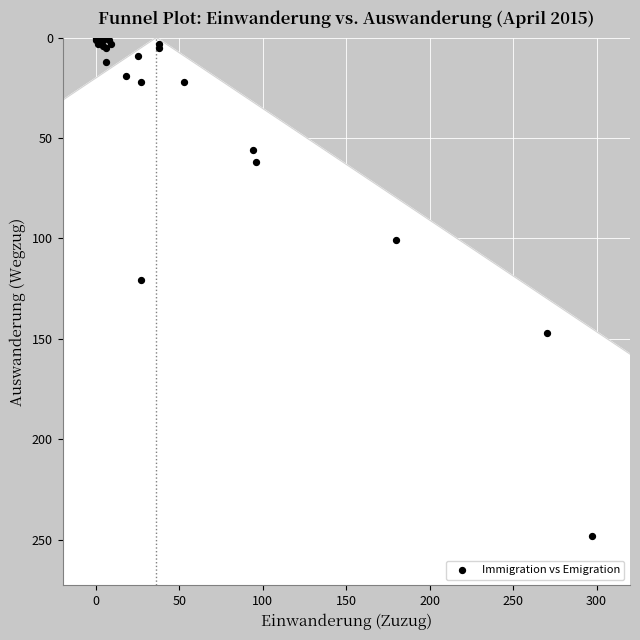

What Y value in the scatter plot is closest to 124?

121